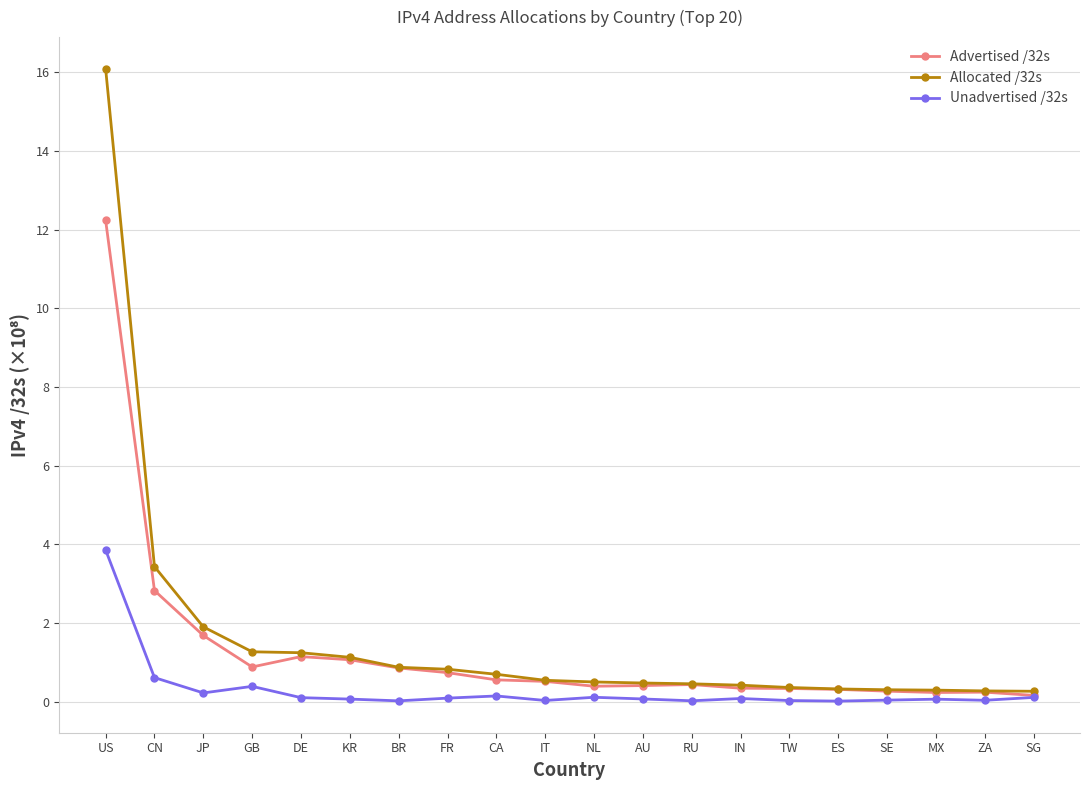

List the series in order of their peak value, highest first.

Allocated /32s, Advertised /32s, Unadvertised /32s